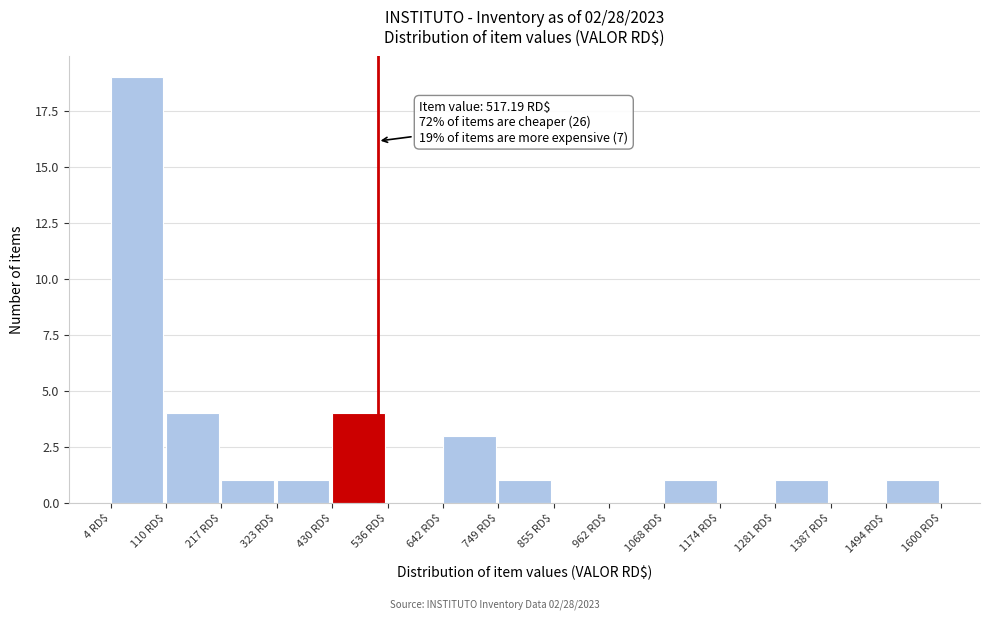

Which range on the x-axis has the tallest bar?

0 to 120